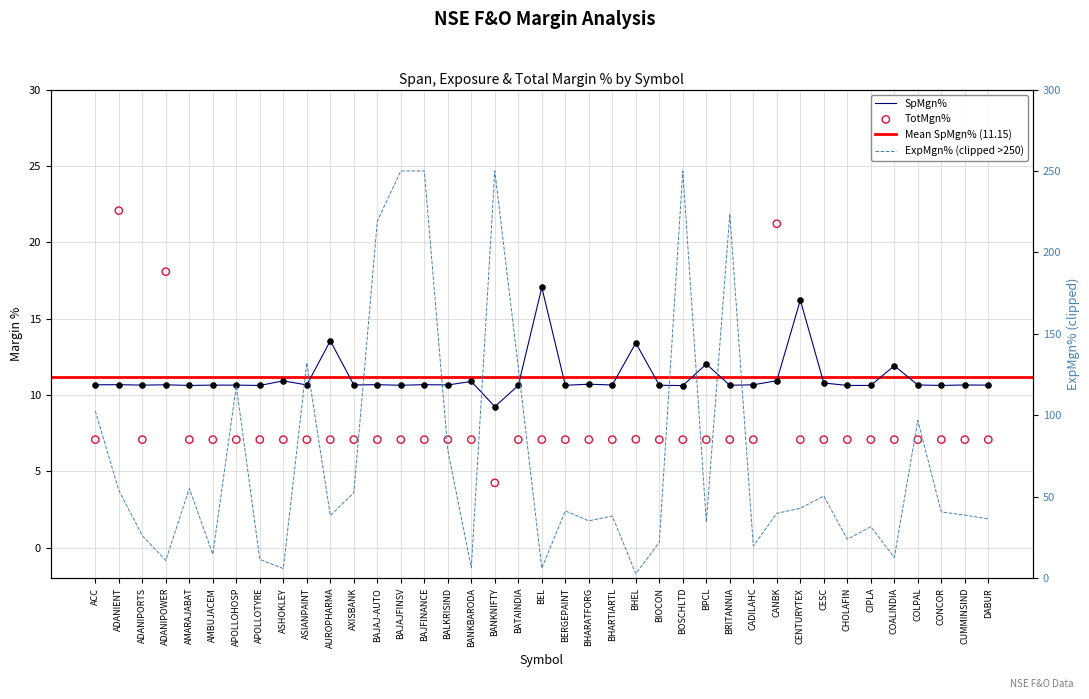

What is the total value across all series at BHEL?

20.5